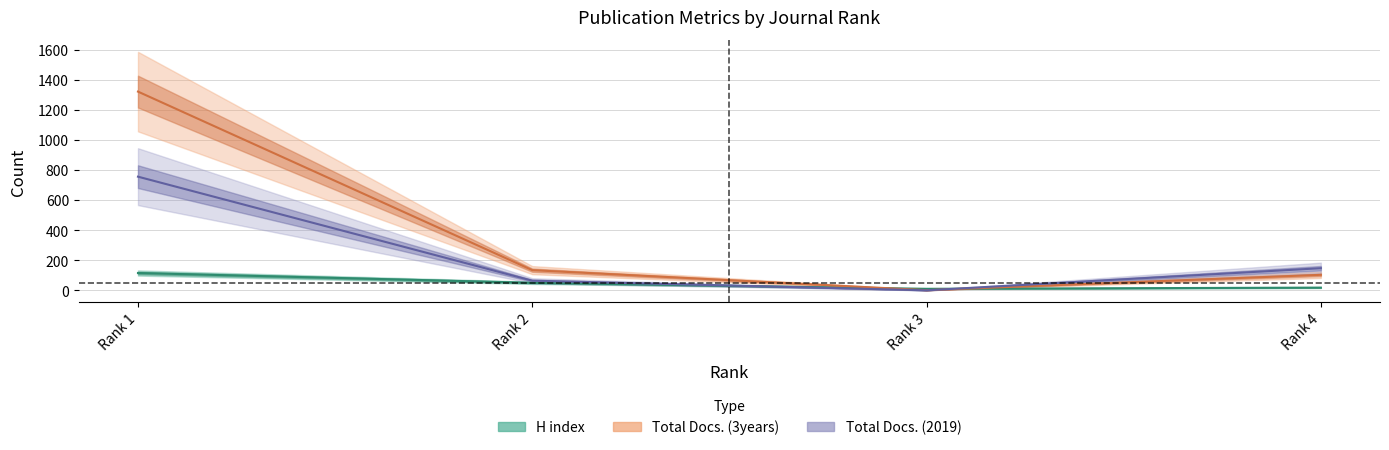

How many distinct data groups are displayed?

3